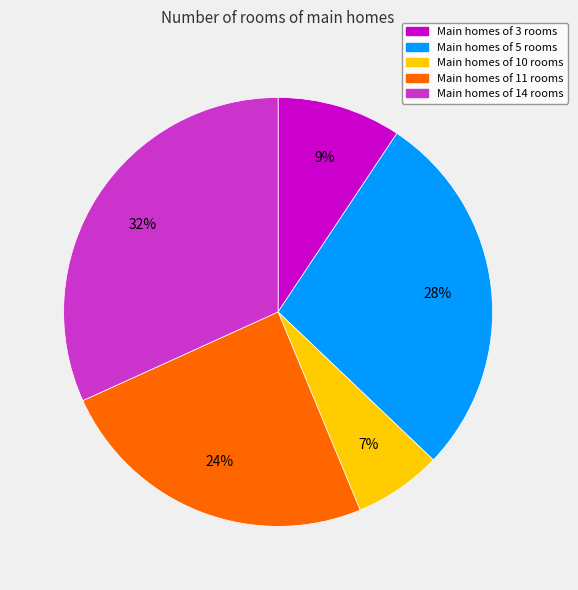

Is there a majority slice in this chart?

No